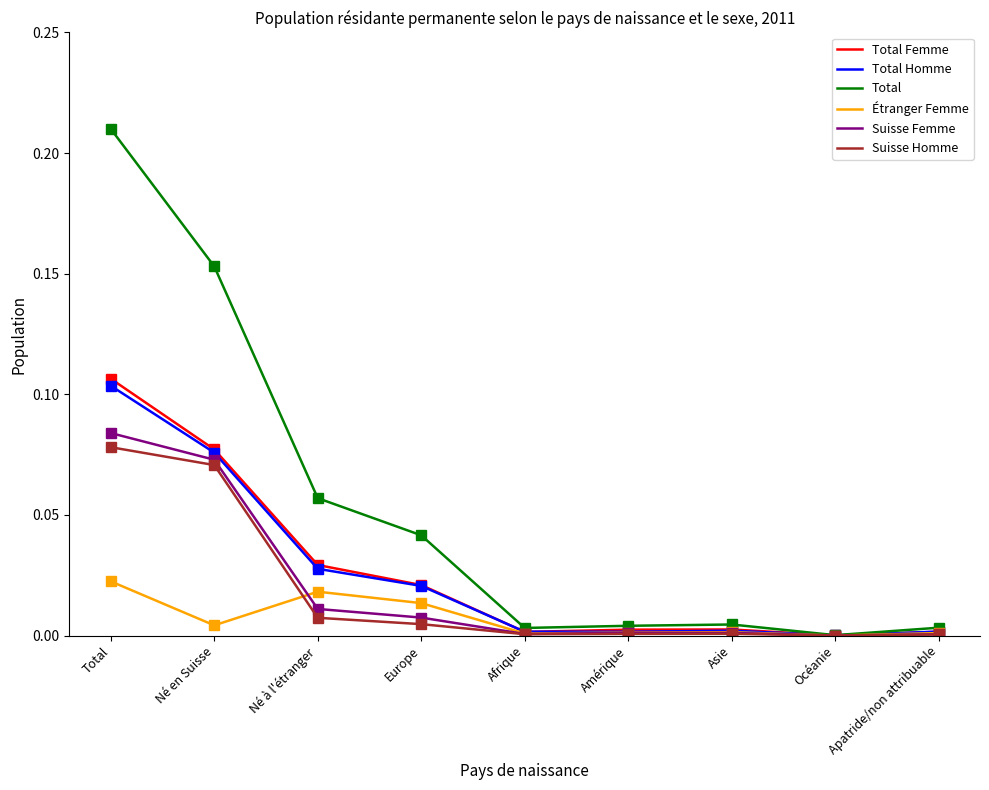

What position from the right is Né à l'étranger?

7